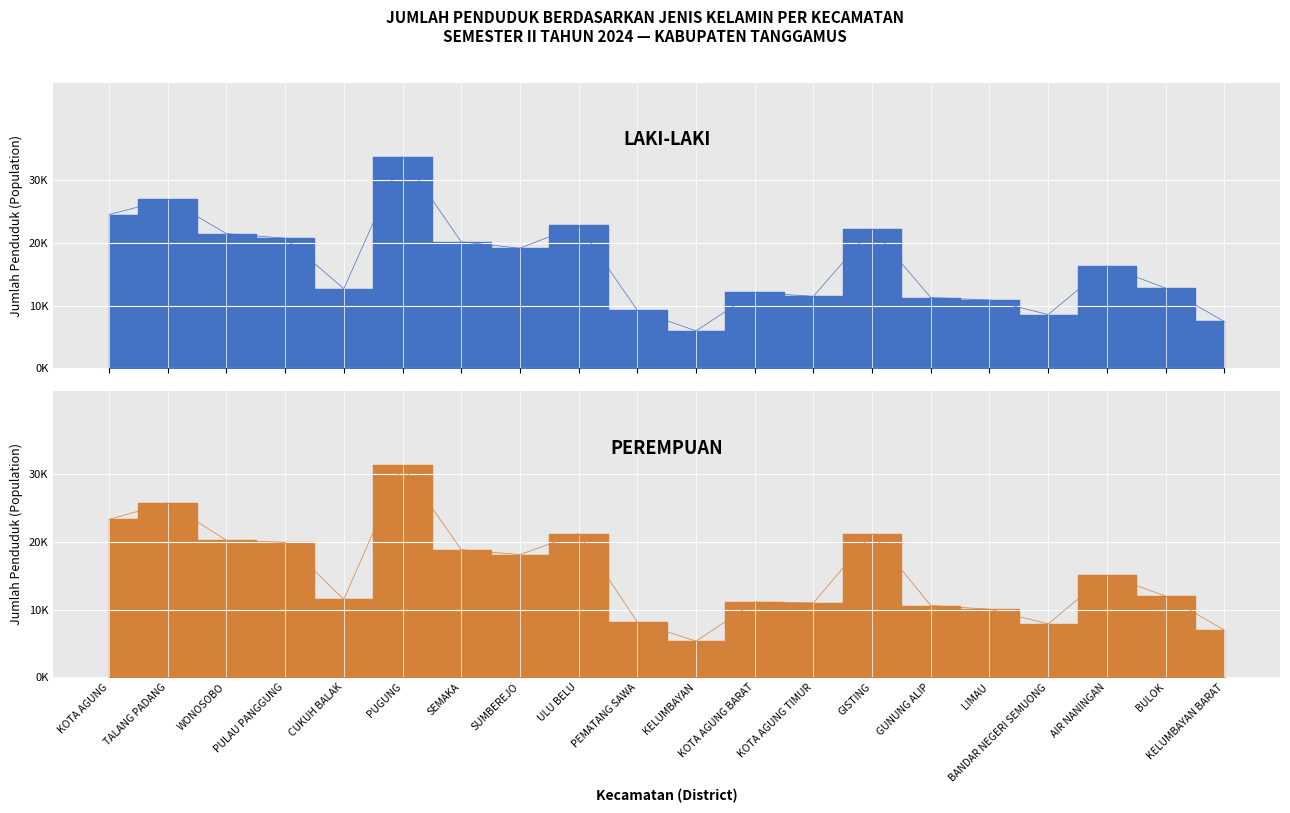

Which series has the largest total across all categories?

LAKI-LAKI